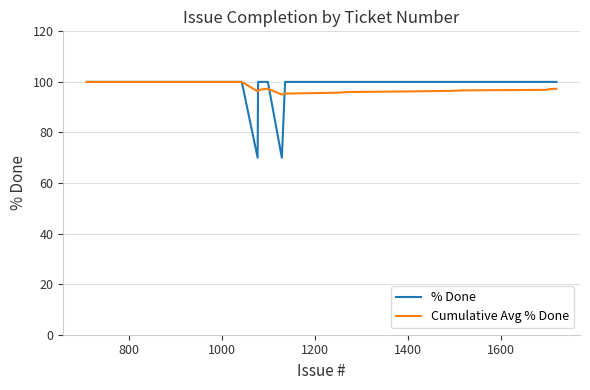

What is the greatest value displayed?

100.0